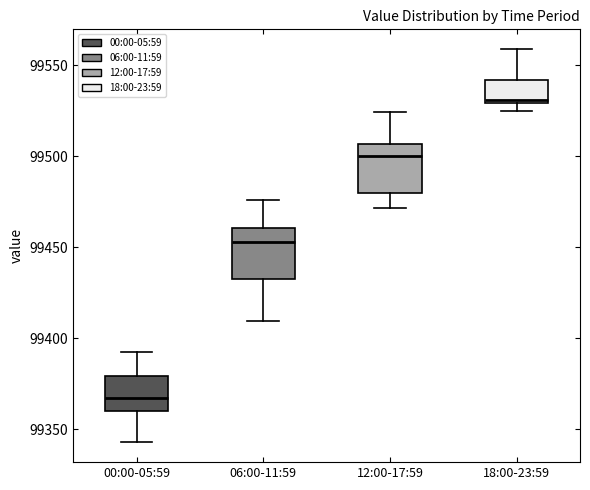

Reading left to right, transcribe this box plot: for each box, give where its median line is, the range the box spans, and where its two whiskers end, as read against the y-axis. The values are not printed on the chart, so give them approximately, as read against the axis.

00:00-05:59: median 99365, box 99360 to 99380, whiskers 99345 to 99390
06:00-11:59: median 99455, box 99435 to 99460, whiskers 99410 to 99475
12:00-17:59: median 99500, box 99480 to 99505, whiskers 99470 to 99525
18:00-23:59: median 99530 (just above the box's lower edge), box 99530 to 99540, whiskers 99525 to 99560